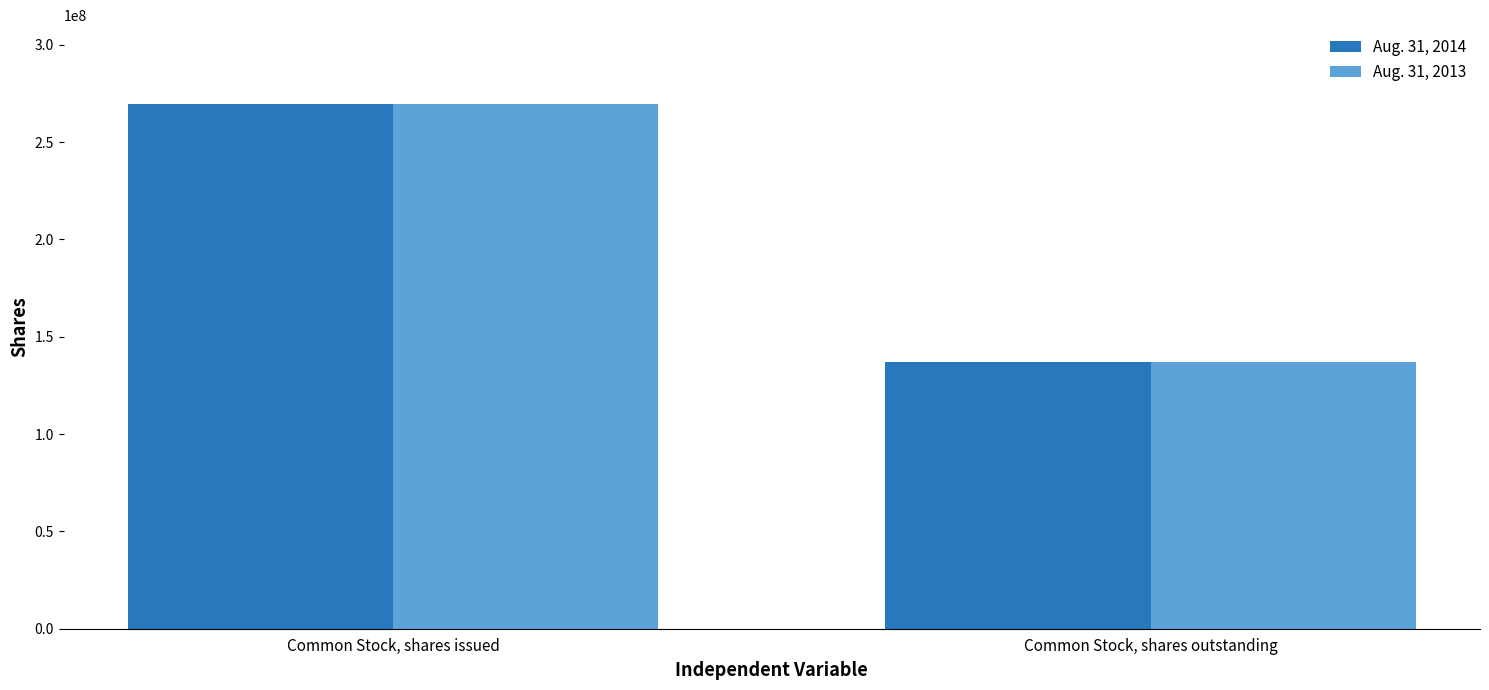

Reading right to left, what are all the values shown in this chart?

Aug. 31, 2014: 136936316	269628488
Aug. 31, 2013: 136936316	269628488